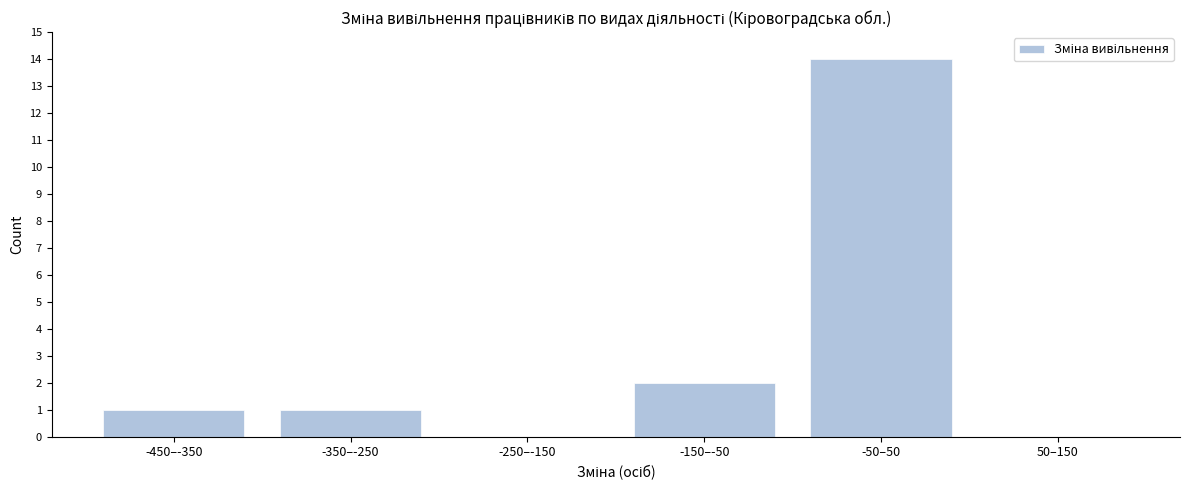

Reading left to right, what are all the values shown in this chart?

-450–-350=1	-350–-250=1	-250–-150=0	-150–-50=2	-50–50=14	50–150=0